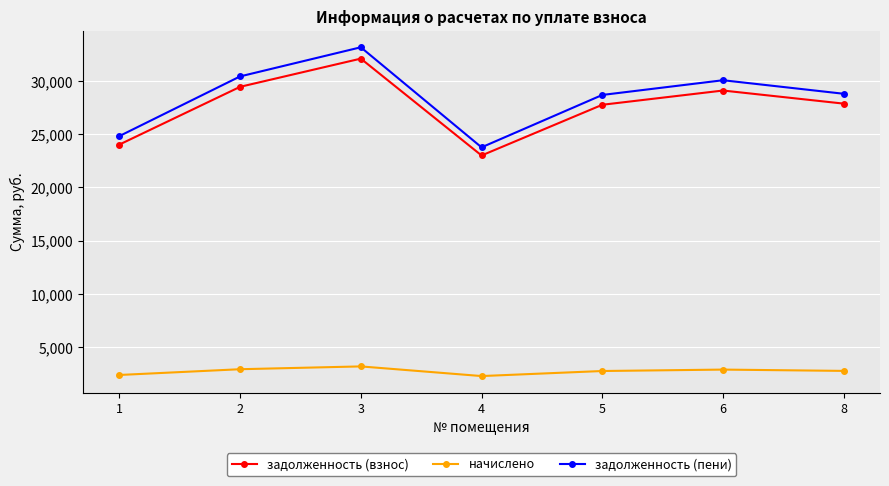

What is the difference between the задолженность (взнос) values at 2 and 8?

1577.7